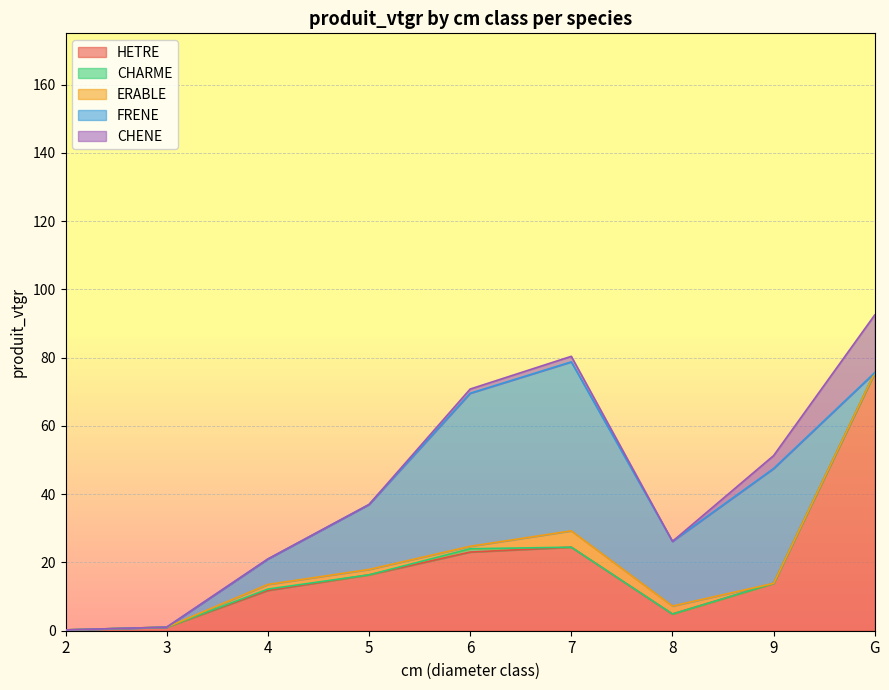

How many interior local valleys does the CHARME series have?

1